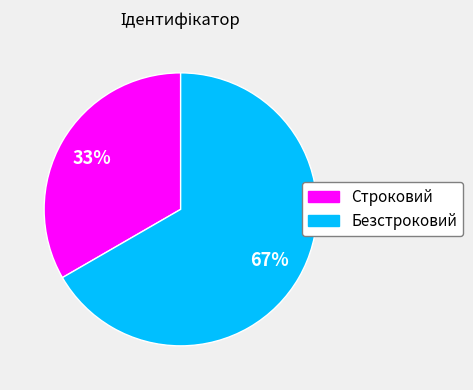

How many segments does this pie chart have?

2